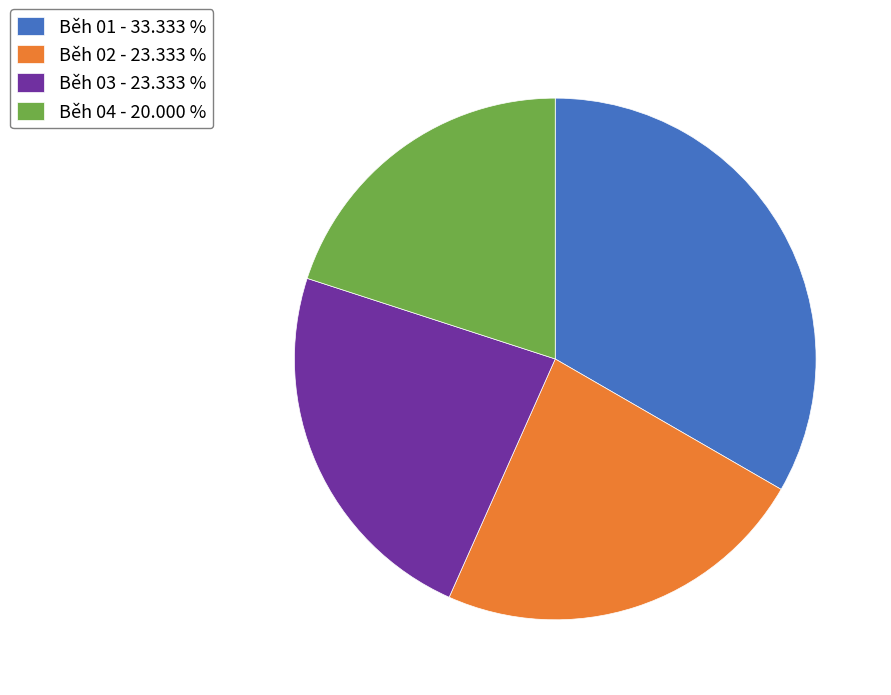

Is it true that Běh 01 is 19% of the pie?

False